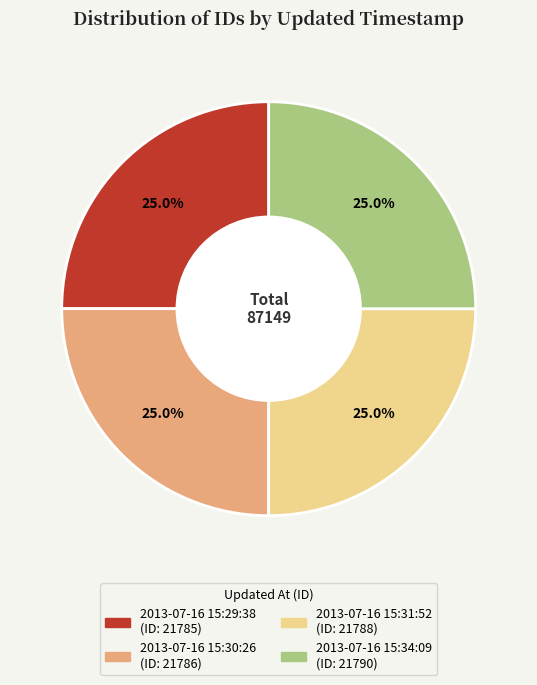

Is there a majority slice in this chart?

No